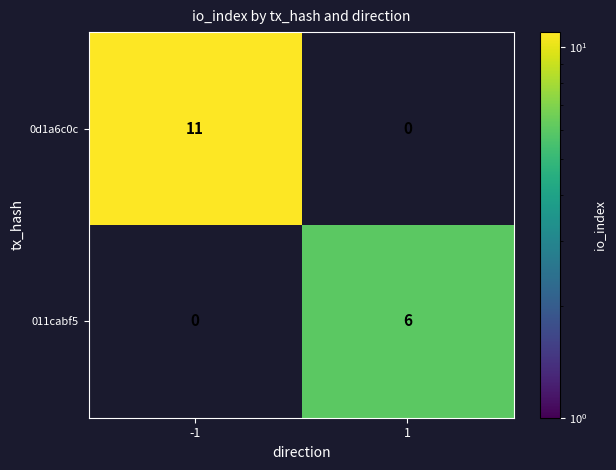

What is the difference between the highest and lowest values at -1?

11